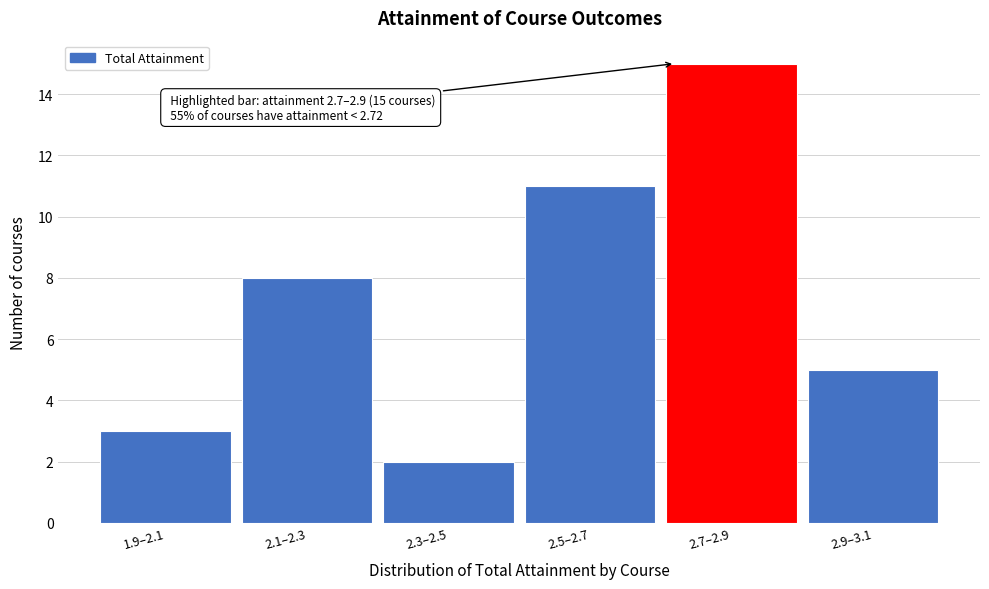

Reading right to left, what are all the values shown in this chart?

5	15	11	2	8	3